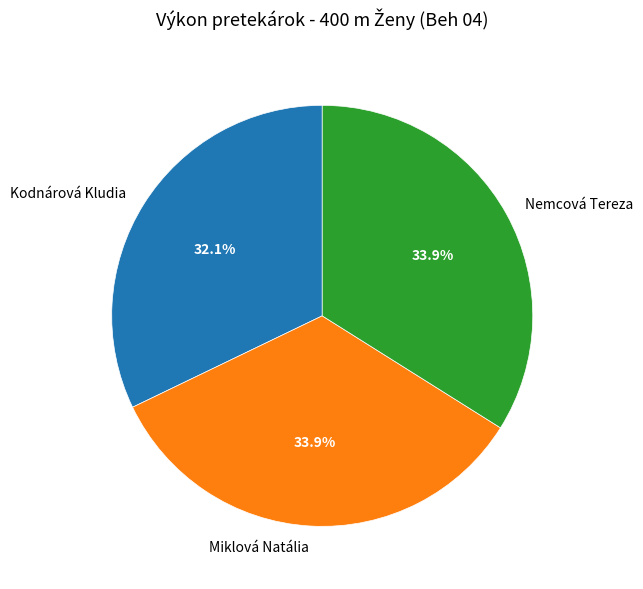

How many segments does this pie chart have?

3